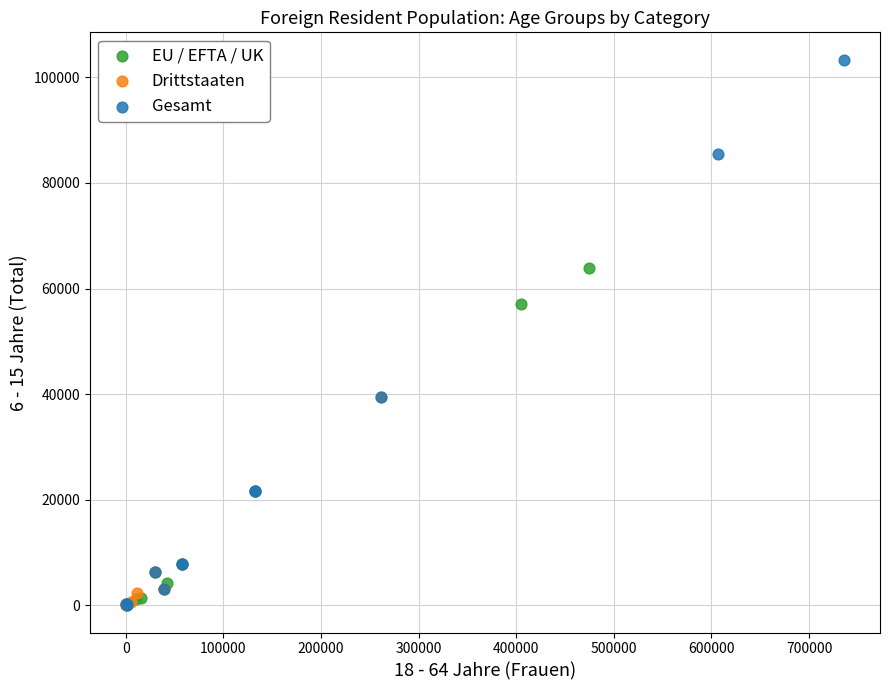

Which series reaches the maximum Y coordinate?

Gesamt